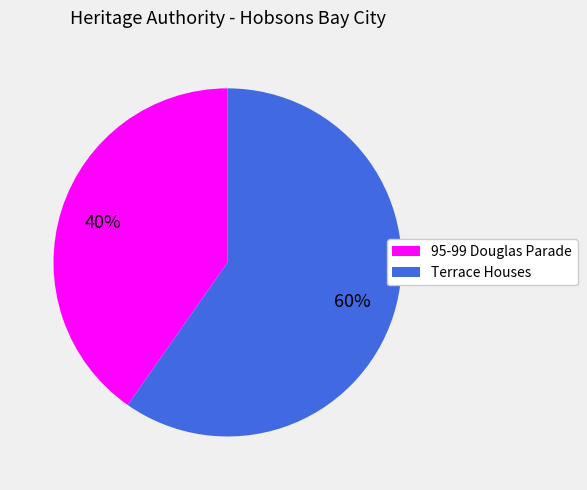

How many segments does this pie chart have?

2